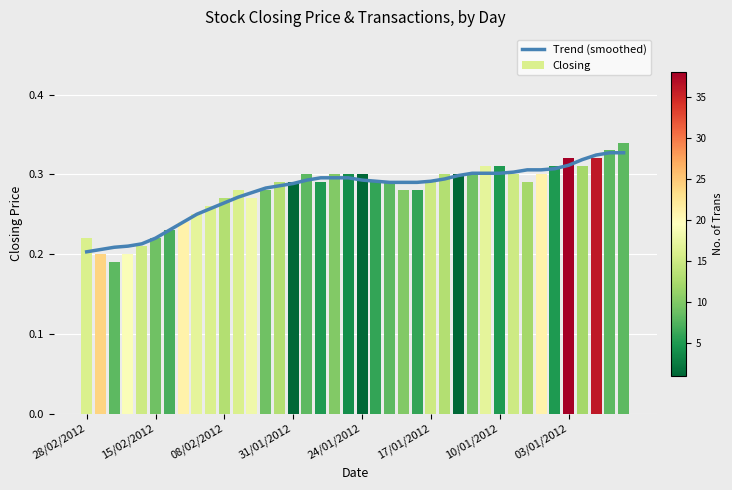

What is the label of the 16th bar from the right?

24